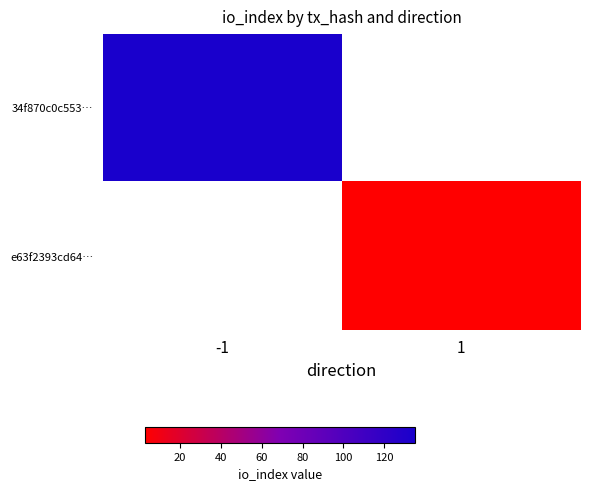

At which label does e63f2393cd64… reach its minimum?

-1